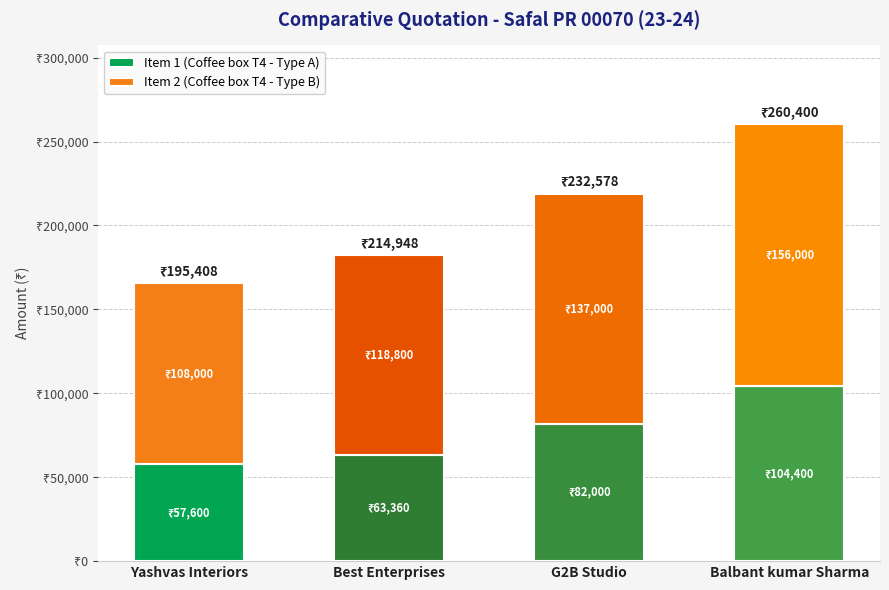

What are all the series names shown in the legend?

Item 1 (Coffee box T4 - Type A), Item 2 (Coffee box T4 - Type B)